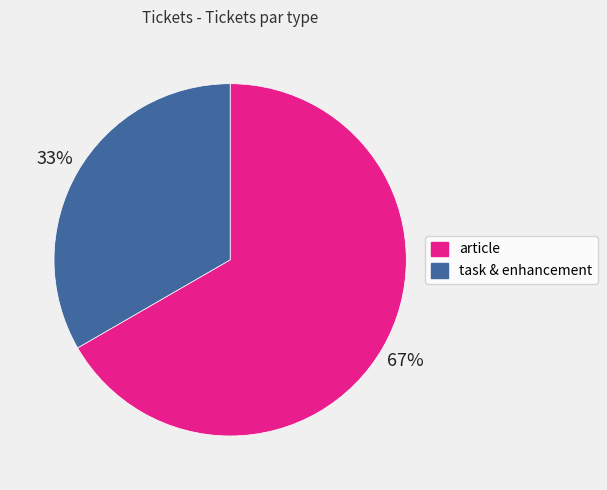

Which category has the smallest portion of the pie?

task & enhancement